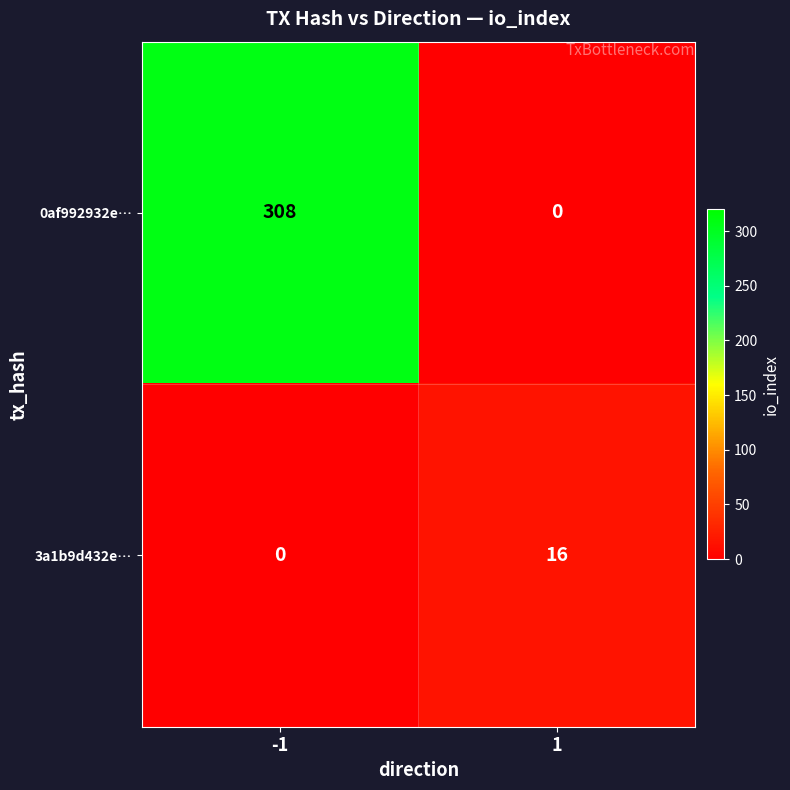

Rank the categories by 3a1b9d432e… value from highest to lowest.

1, -1